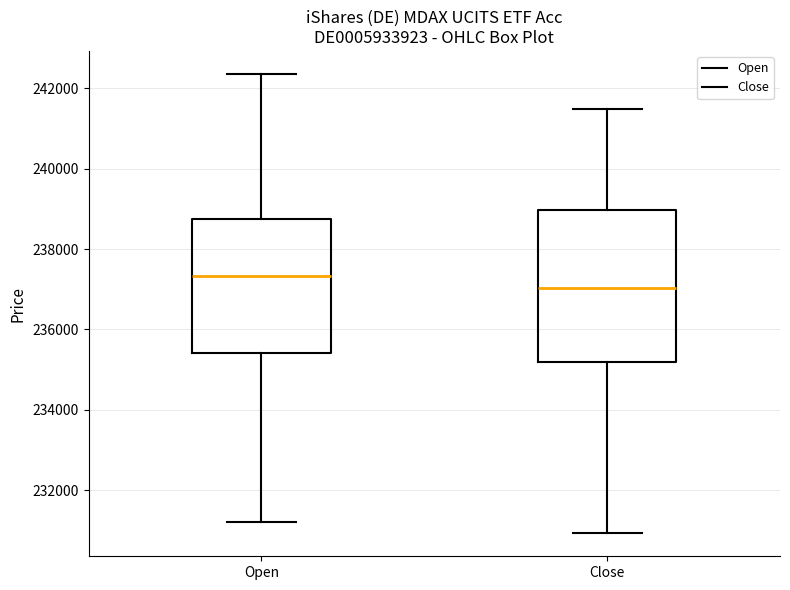

Which box is the tallest, from its lower edge to its upper edge?

Close